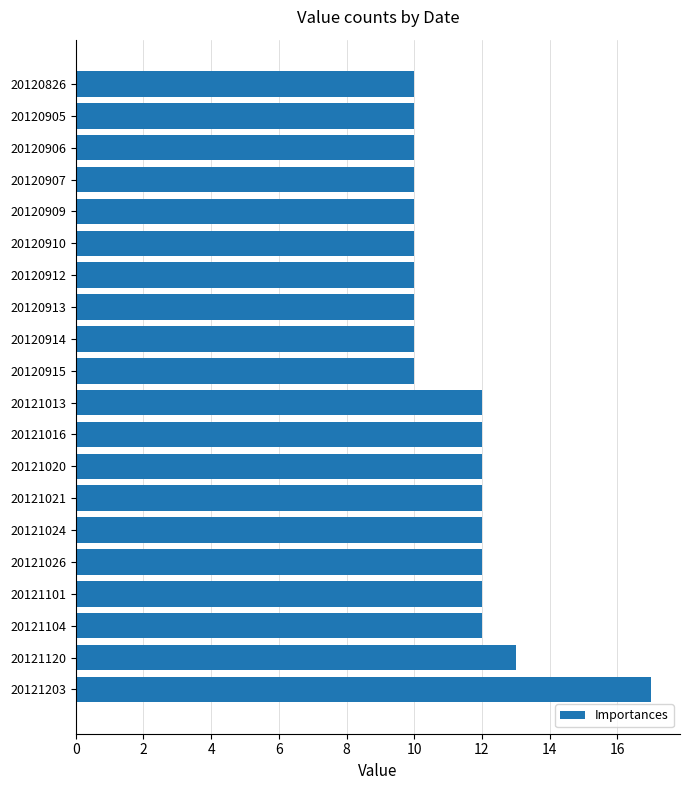

What is the change in value from 20120915 to 20121020?

+2